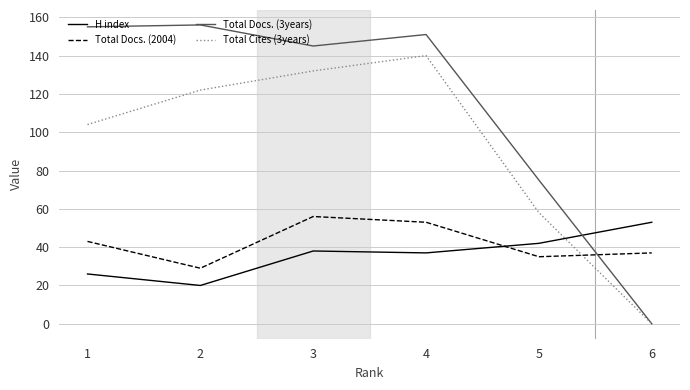

What is the lowest value of the H index series?

20